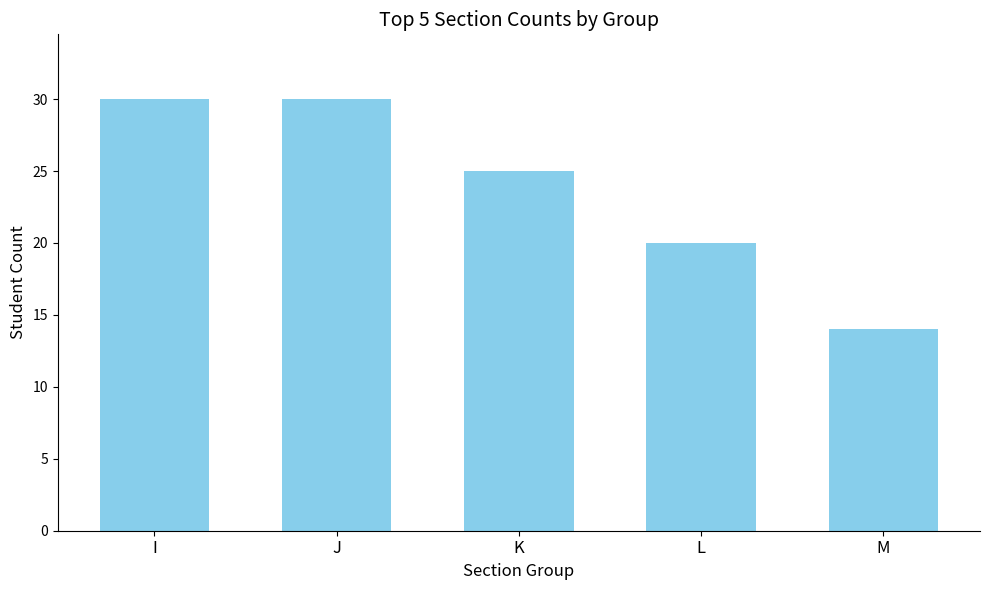

True or false: the data shows 30 at J.

True